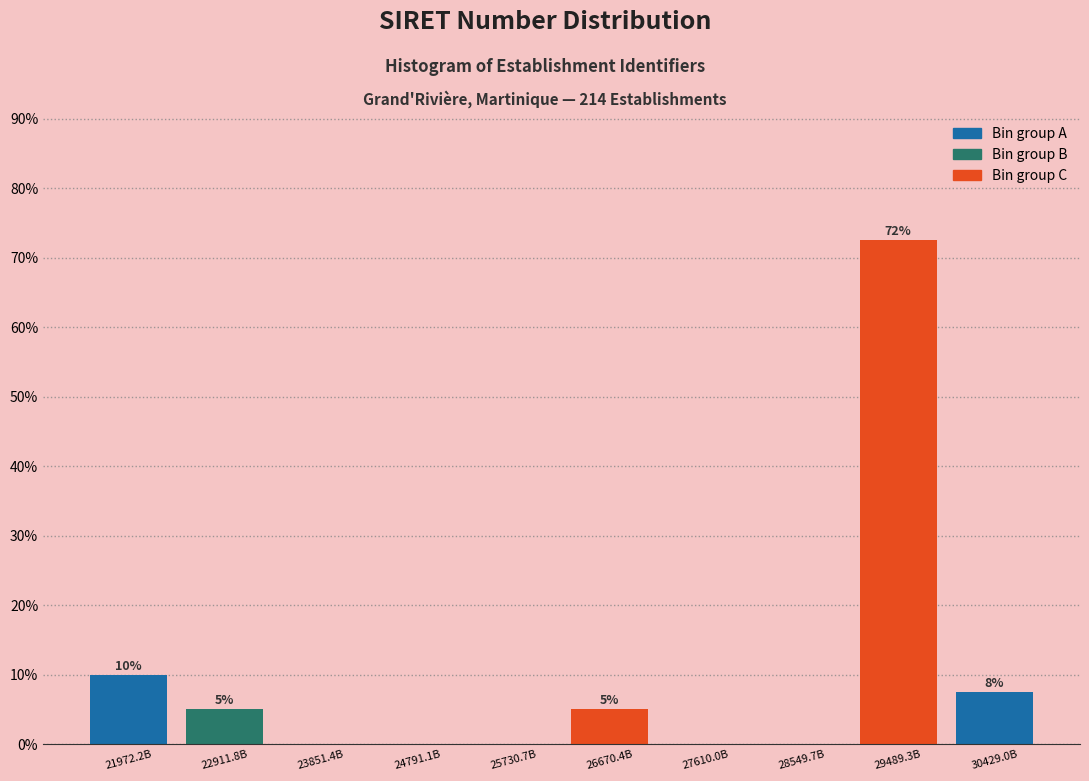

What is the change in value from 21972.2B to 27610.0B?

-10.0